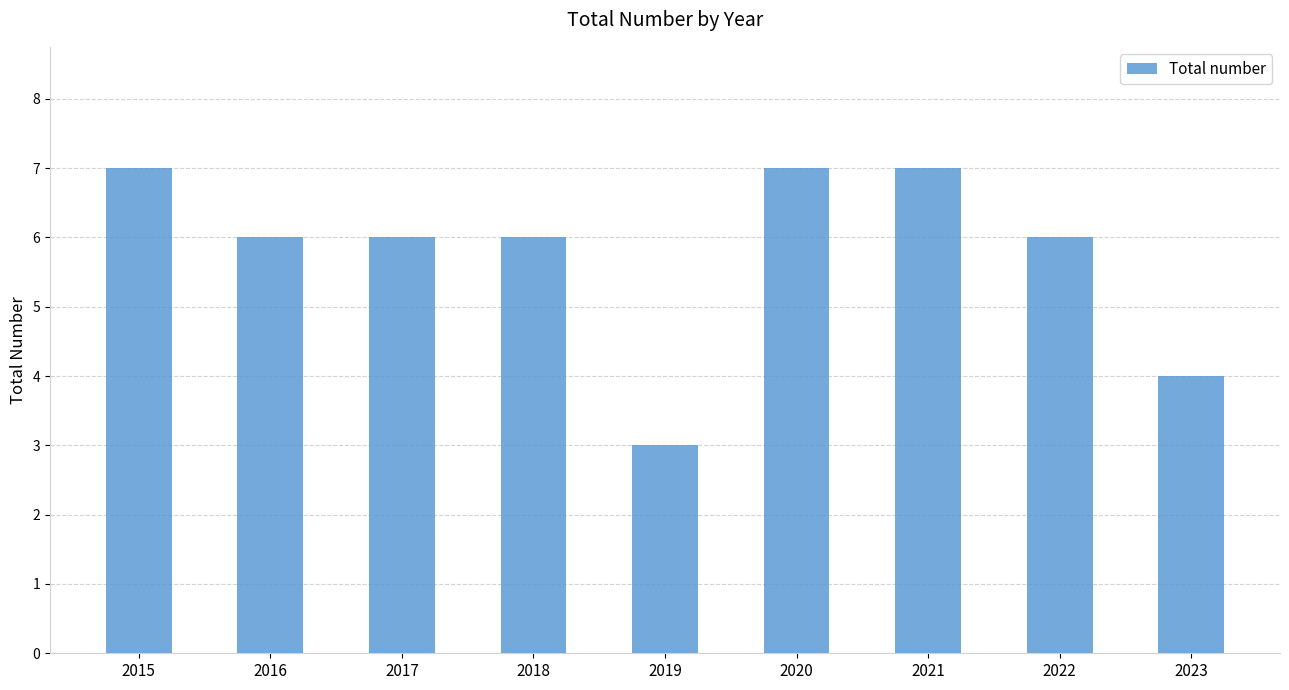

What is the smallest value displayed?

3